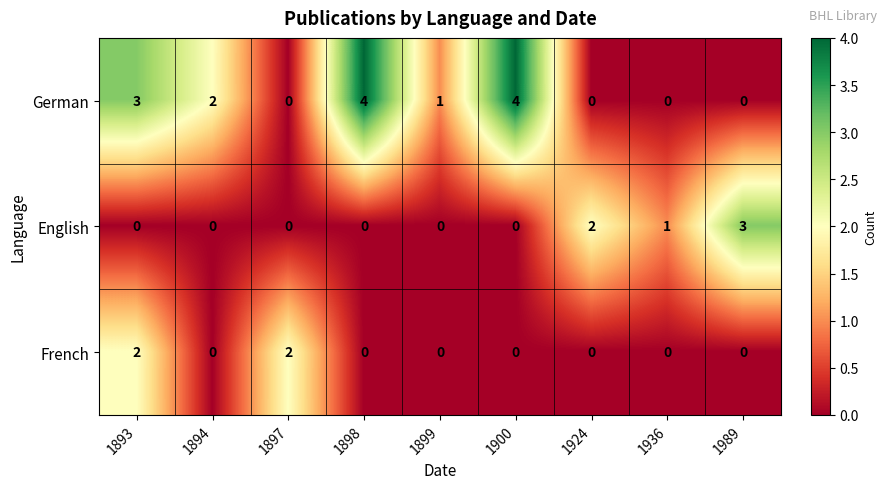

True or false: French has a value of 0 at 1989.

True